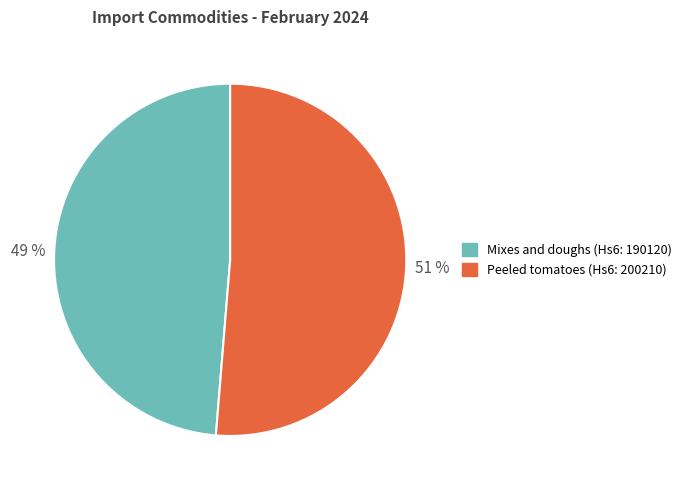

To the nearest percent, what is the average slice percentage?

50%